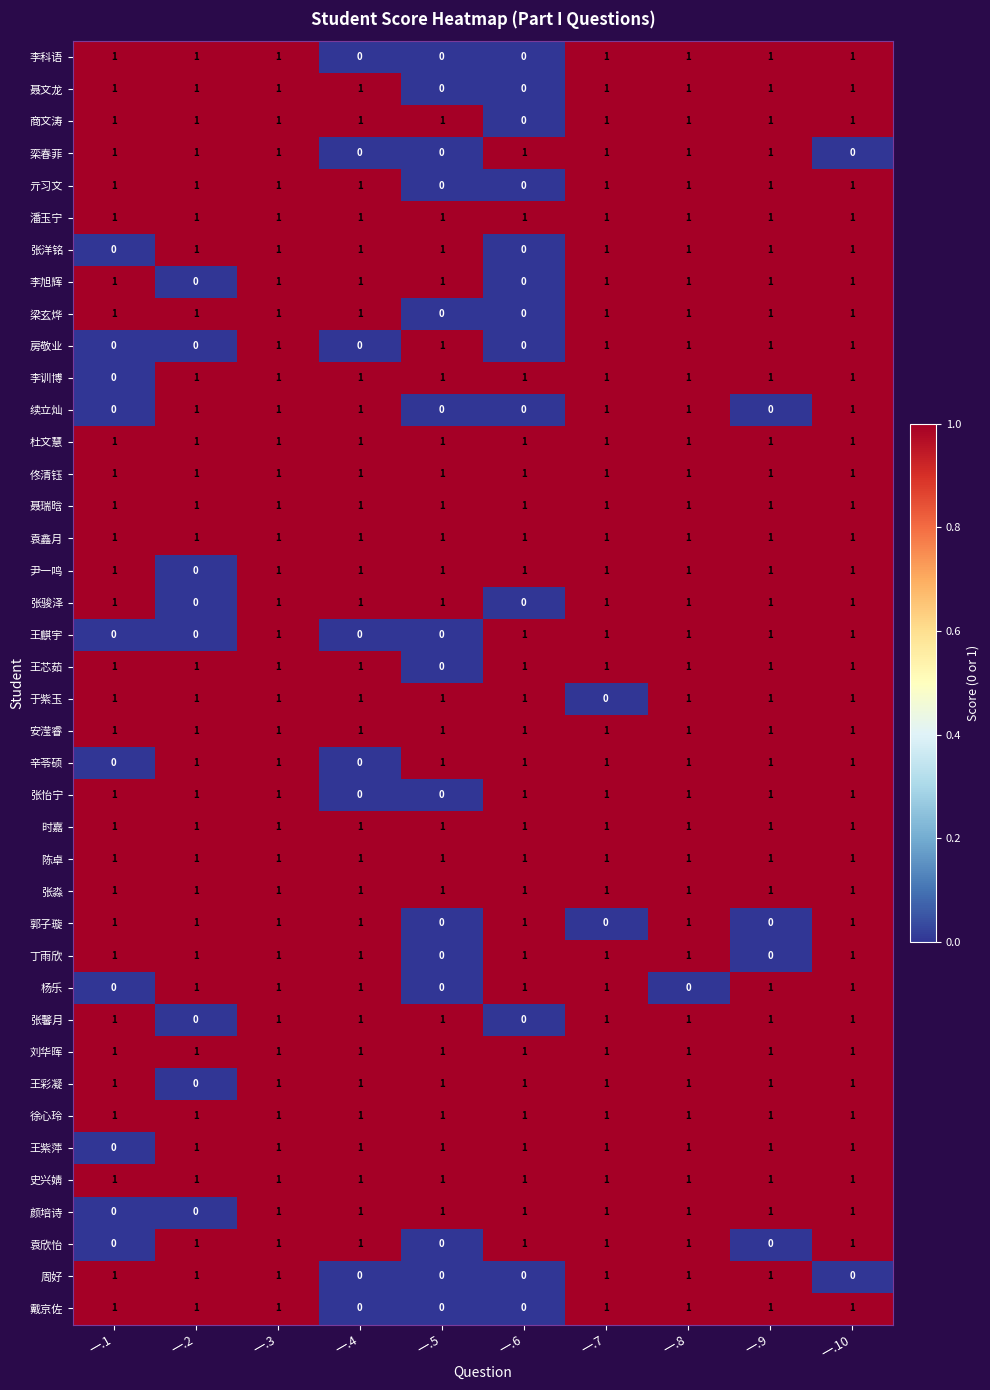

At how many categories does at least one series exceed 0?

10